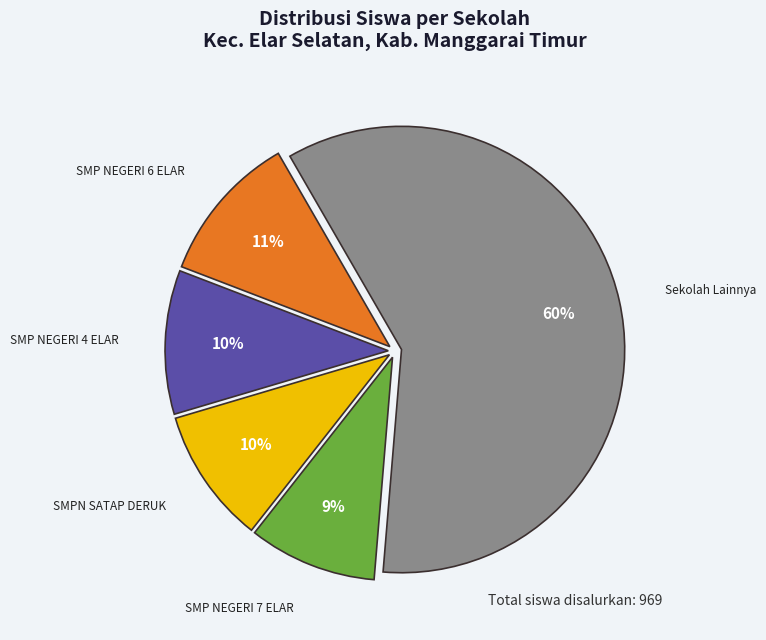

To the nearest percent, what is the average slice percentage?

20%